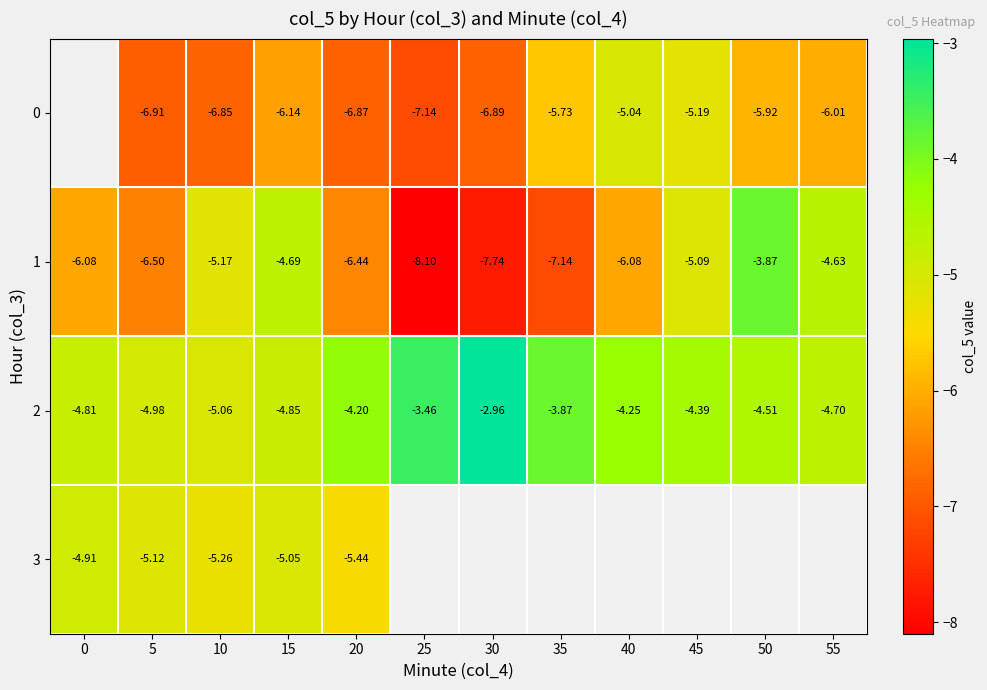

How many data points in 1 are above -6?

5